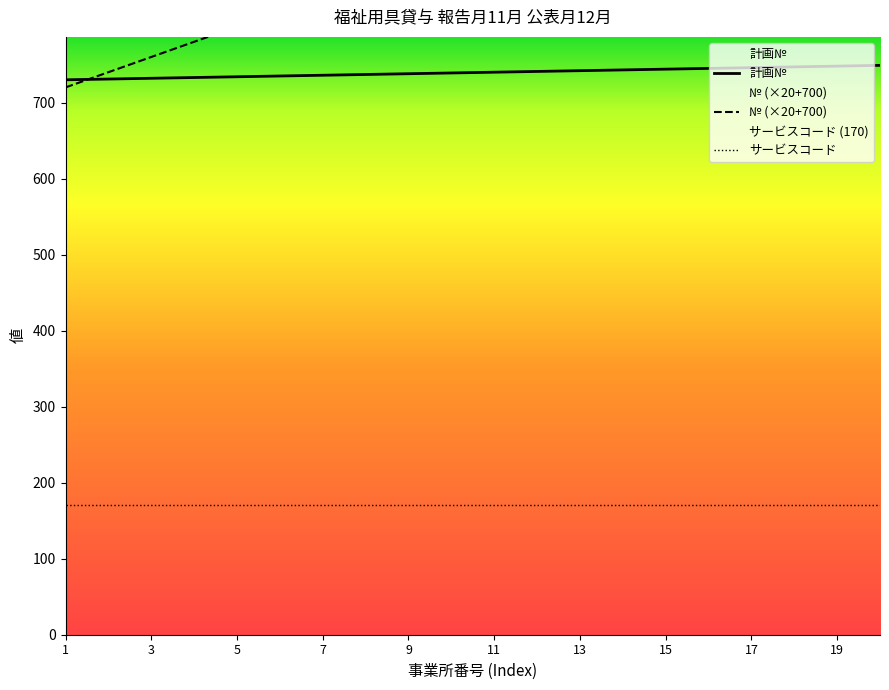

What is the lowest value of the 計画№ series?

730